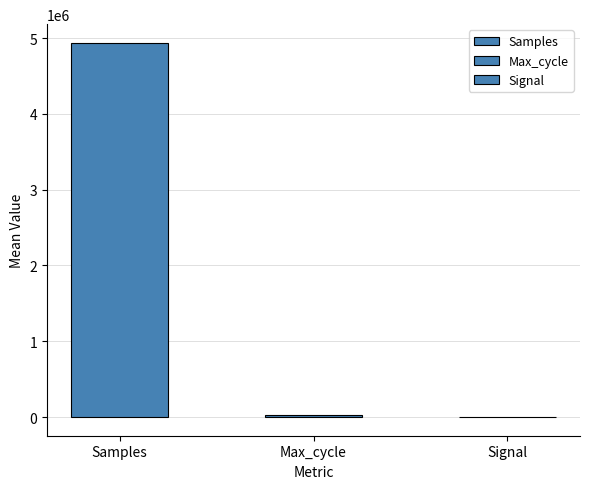

What is the difference between the highest and lowest values at 19934?

4933595